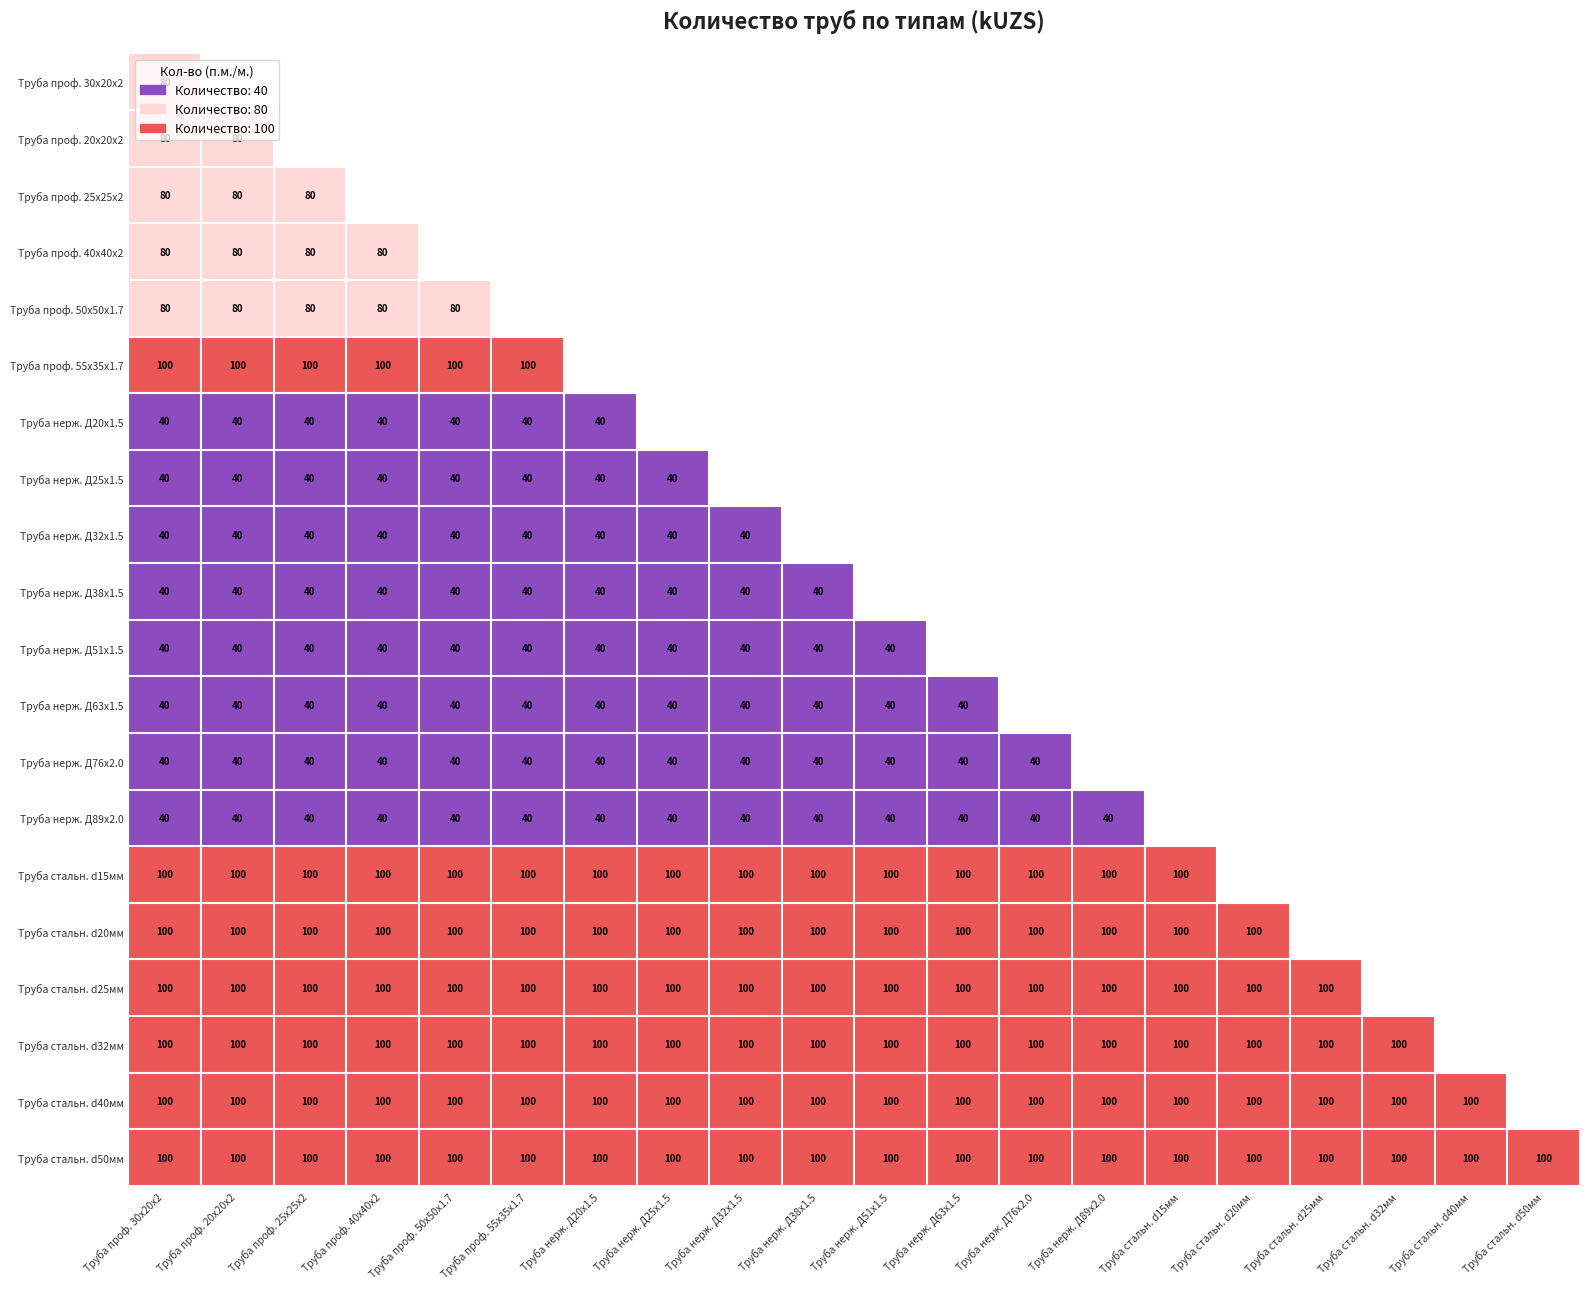

Is it true that Труба стальн. d50мм equals 100 at Труба стальн. d25мм?

True